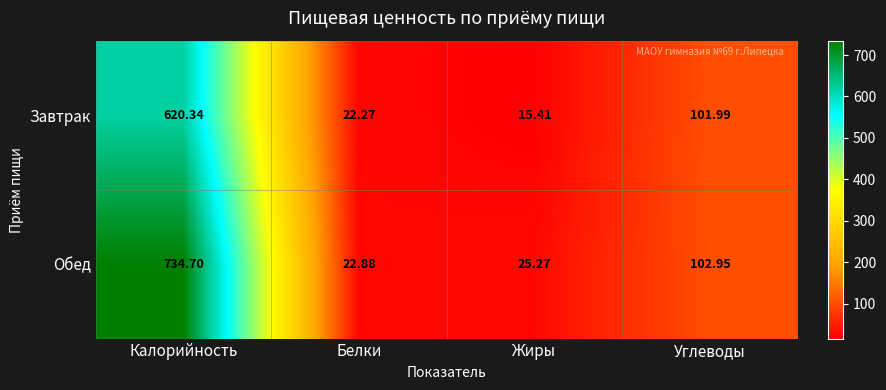

Rank the series by their average value, from lowest to highest.

Завтрак, Обед